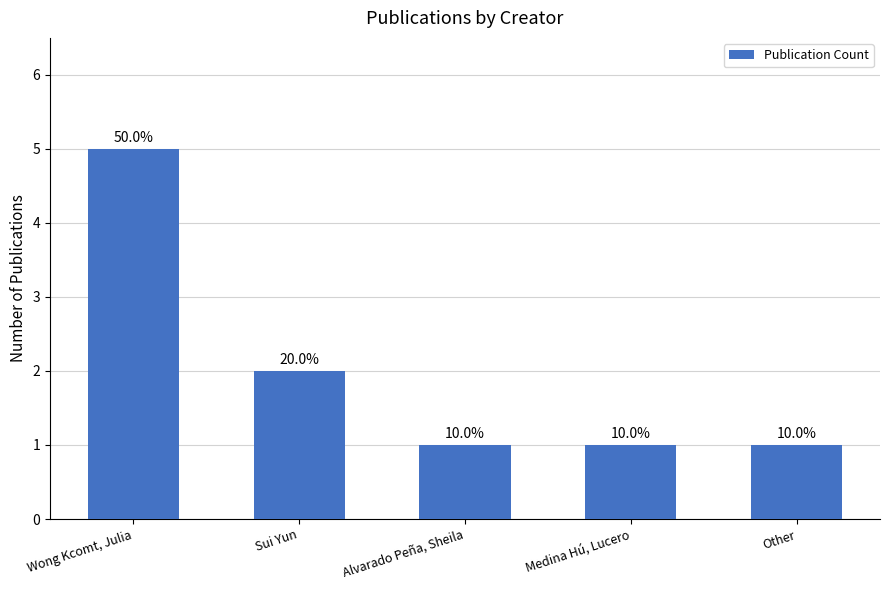

How many bars are there in total?

5